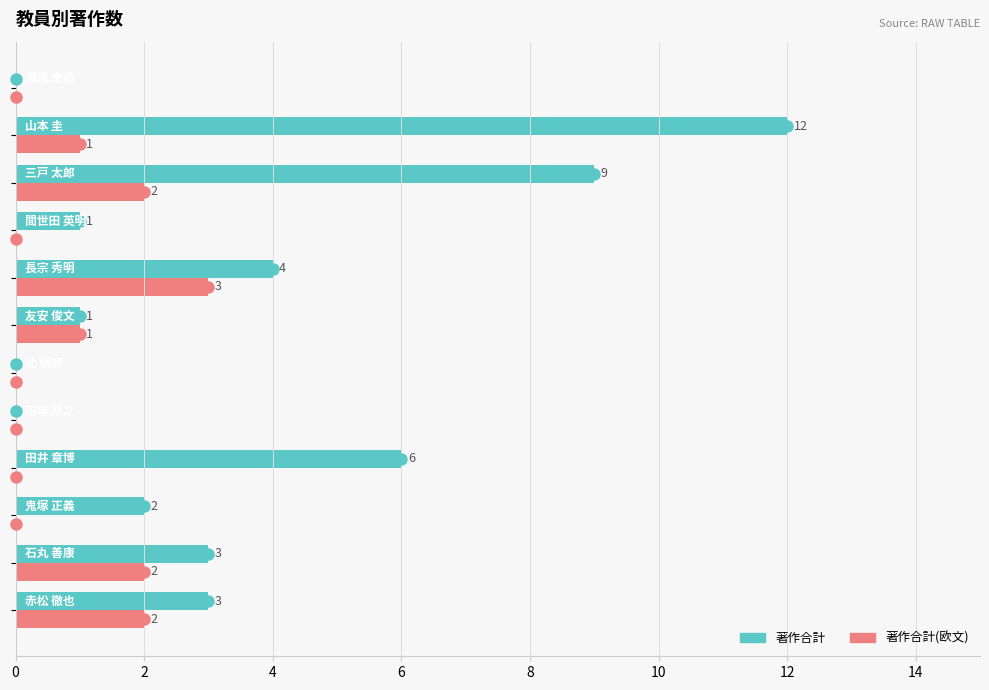

What is the greatest value displayed?

12